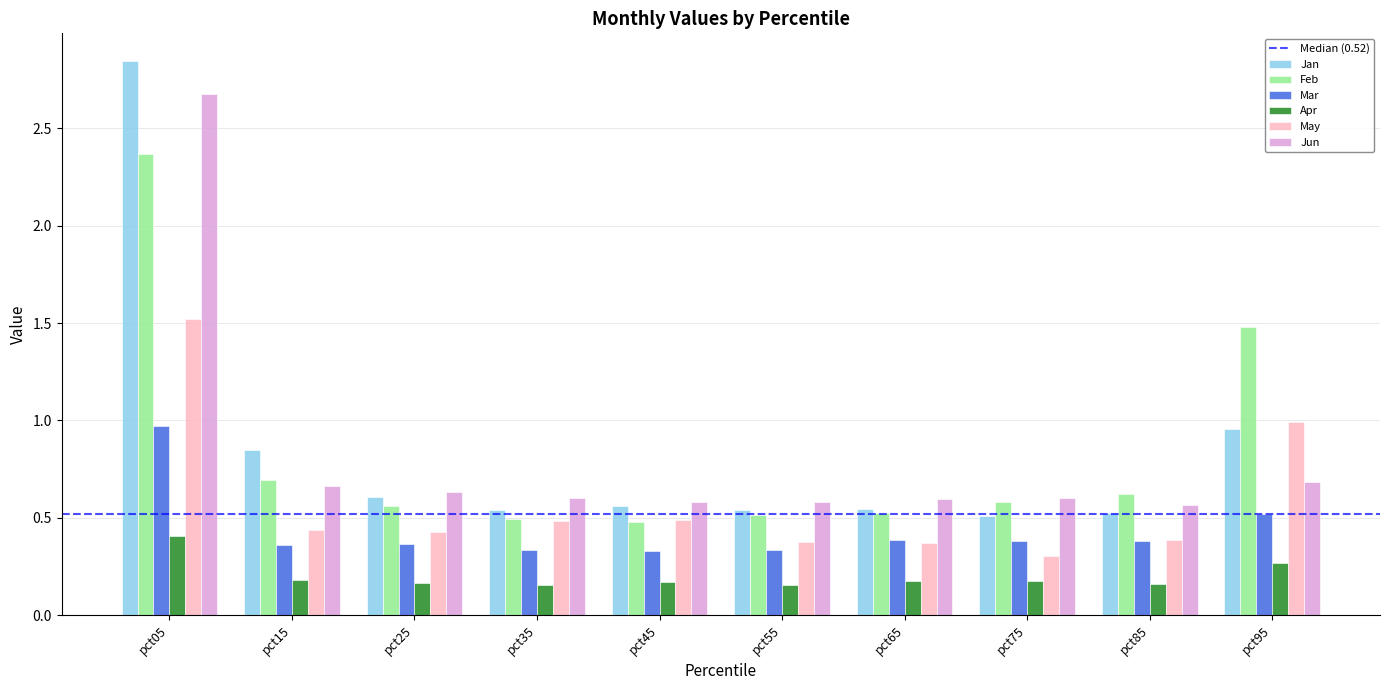

What is the difference between the highest and lowest values at pct95?

1.2